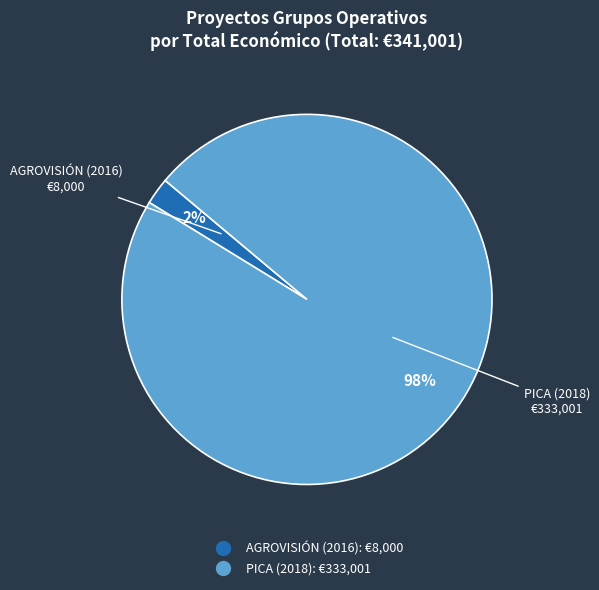

The AGROVISIÓN (2016) slice represents 13% of the pie. True or false?

False